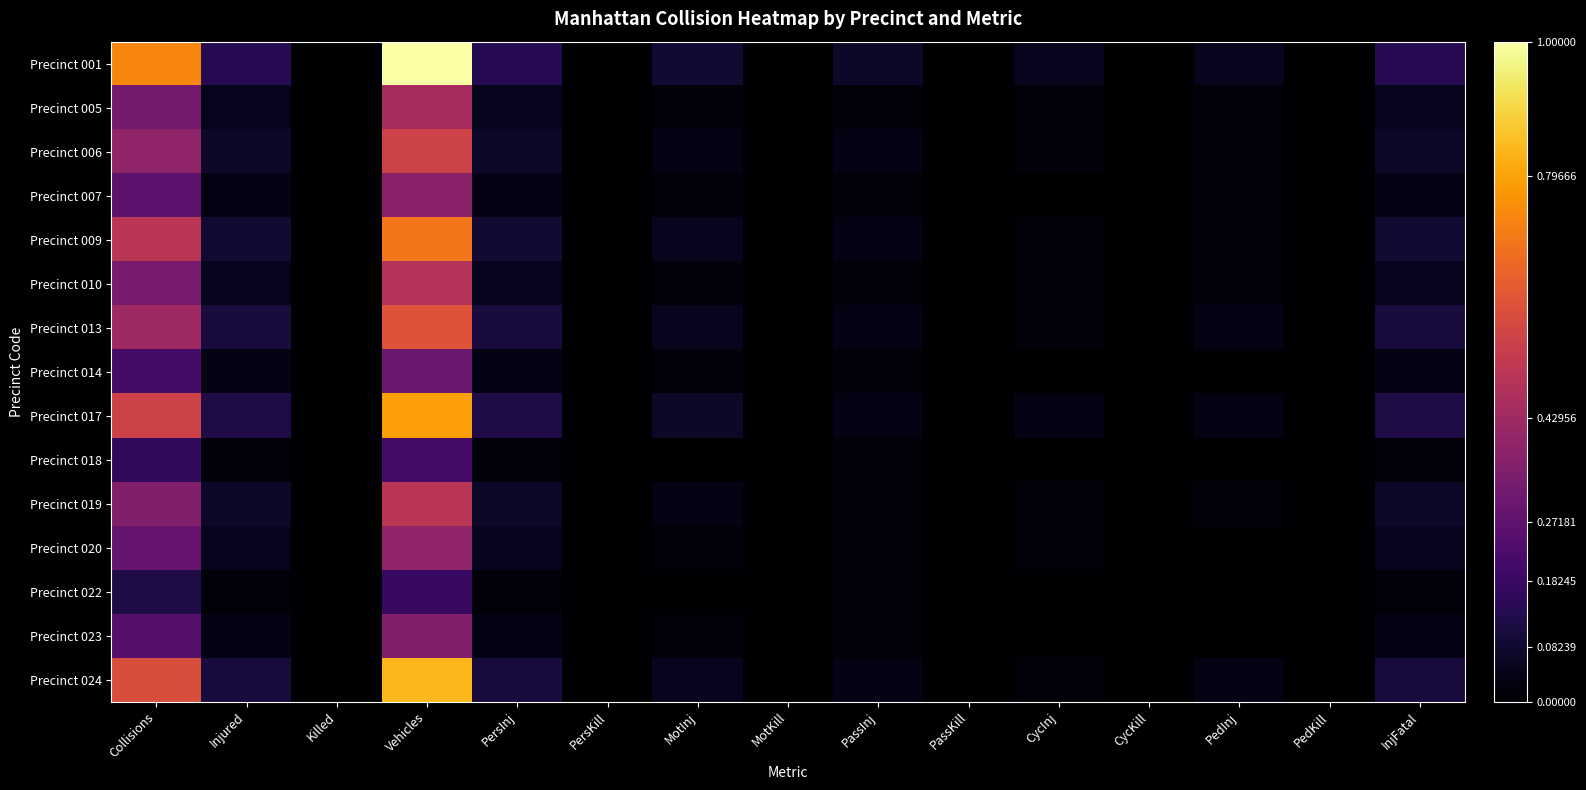

Which series has the widest spread of values?

Precinct 001